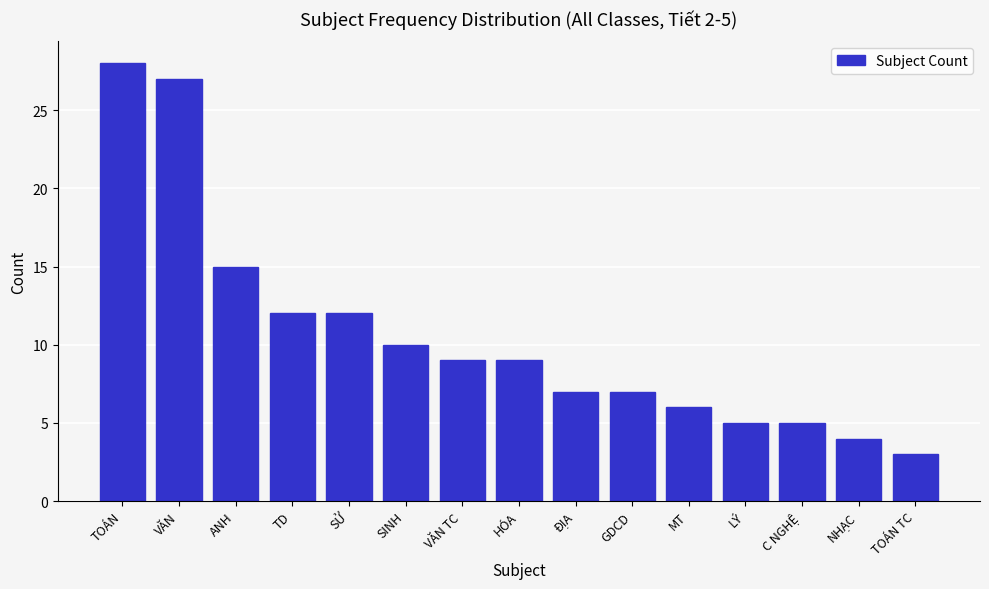

Reading left to right, what are all the values shown in this chart?

TOÁN=28	VĂN=27	ANH=15	TD=12	SỬ=12	SINH=10	VĂN TC=9	HÓA=9	ĐỊA=7	GDCD=7	MT=6	LÝ=5	C NGHỆ=5	NHẠC=4	TOÁN TC=3